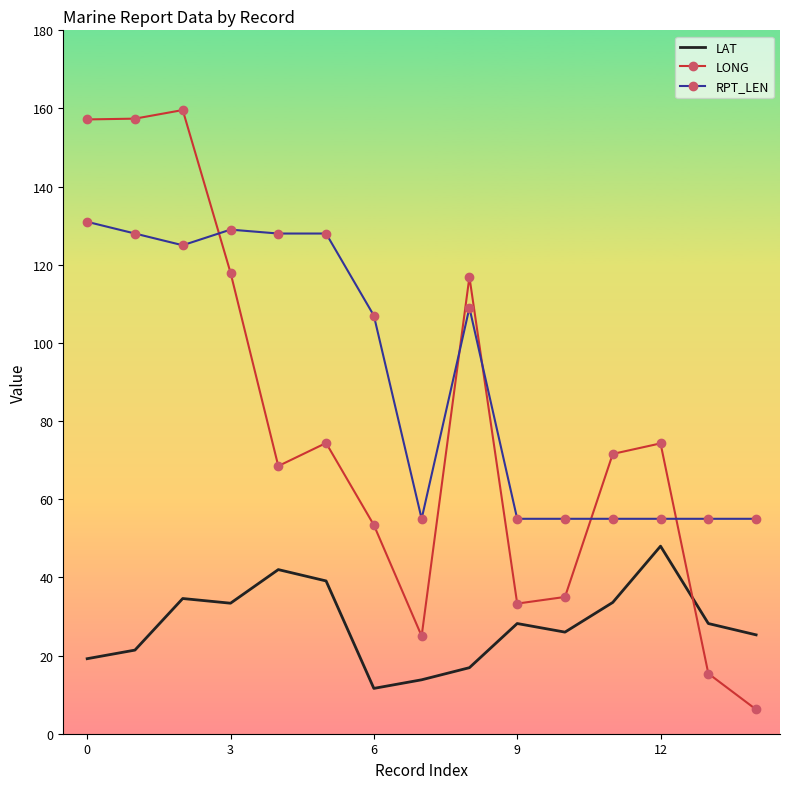

What is the smallest value displayed?

6.2